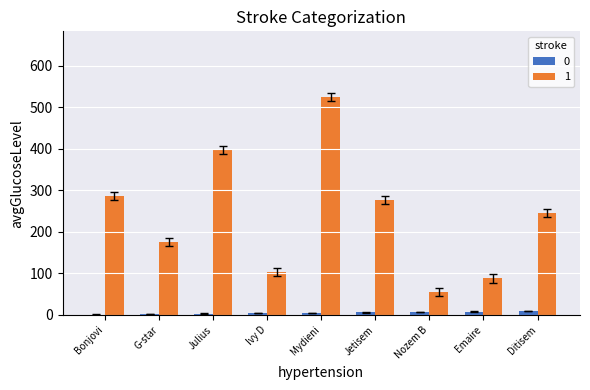

At which label does 1 reach its peak?

Mydieni